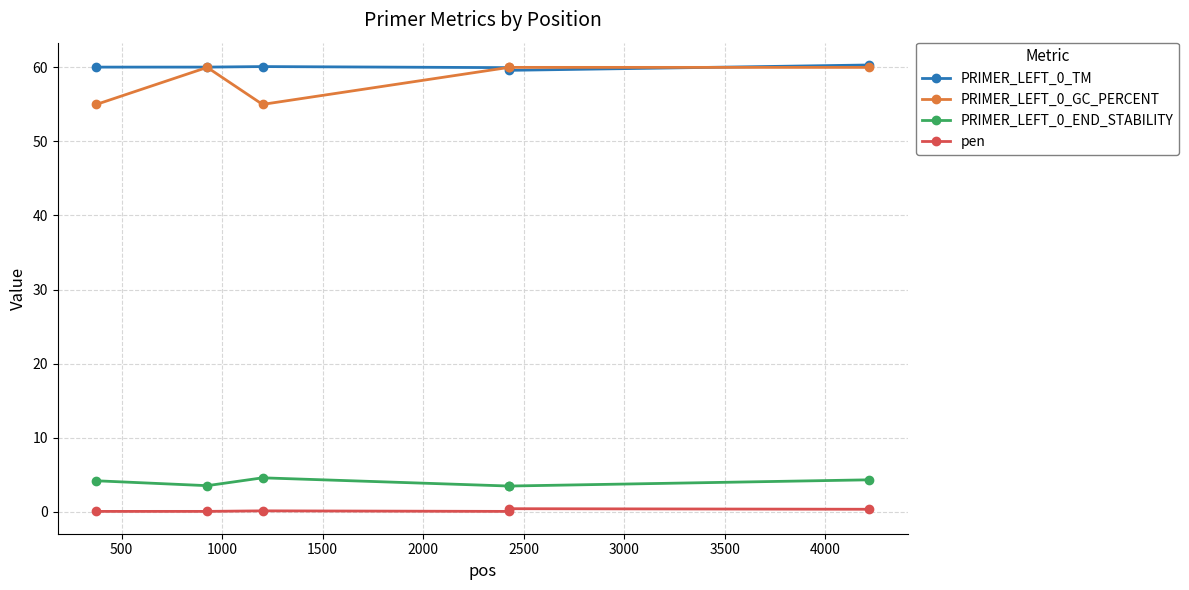

Count the number of data series in this chart.

4